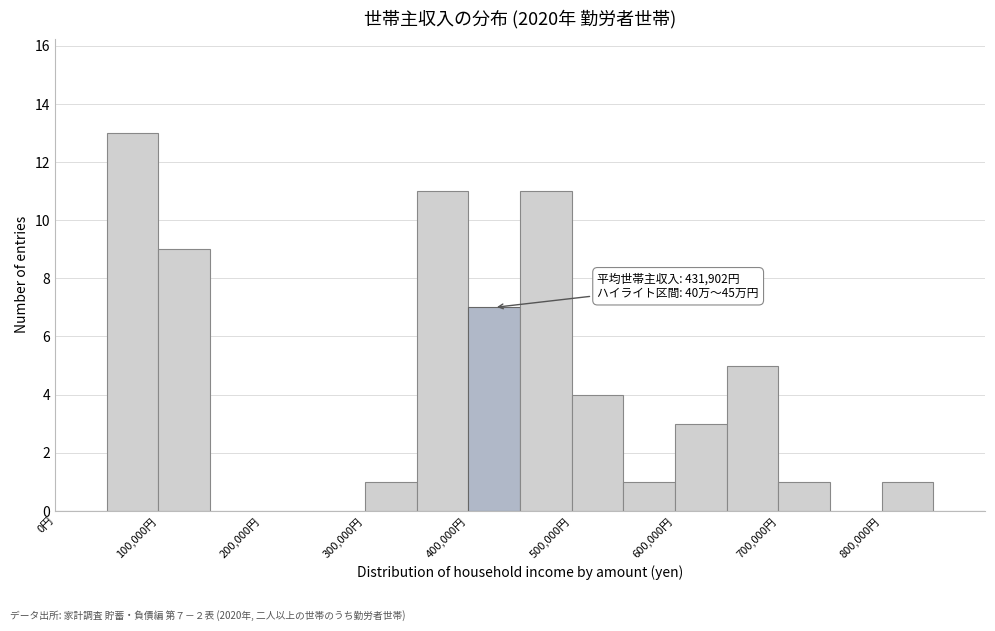

Which range on the x-axis has the tallest bar?

50000 to 100000